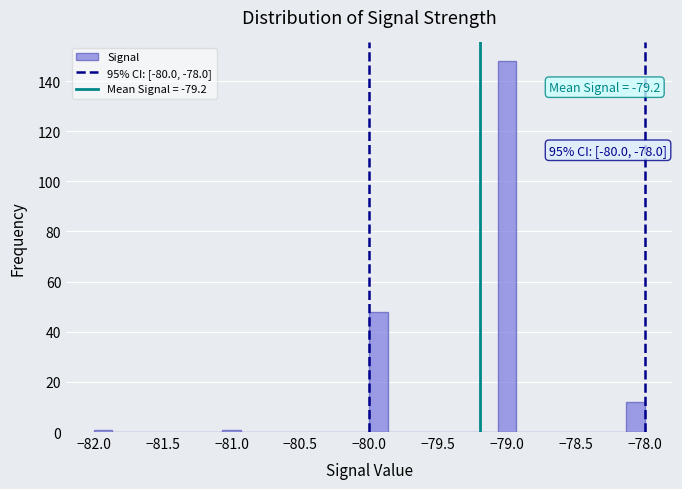

Around what value on the x-axis is the tallest bar? Give the approximate position of its centre, as read against the axis.

-79.00